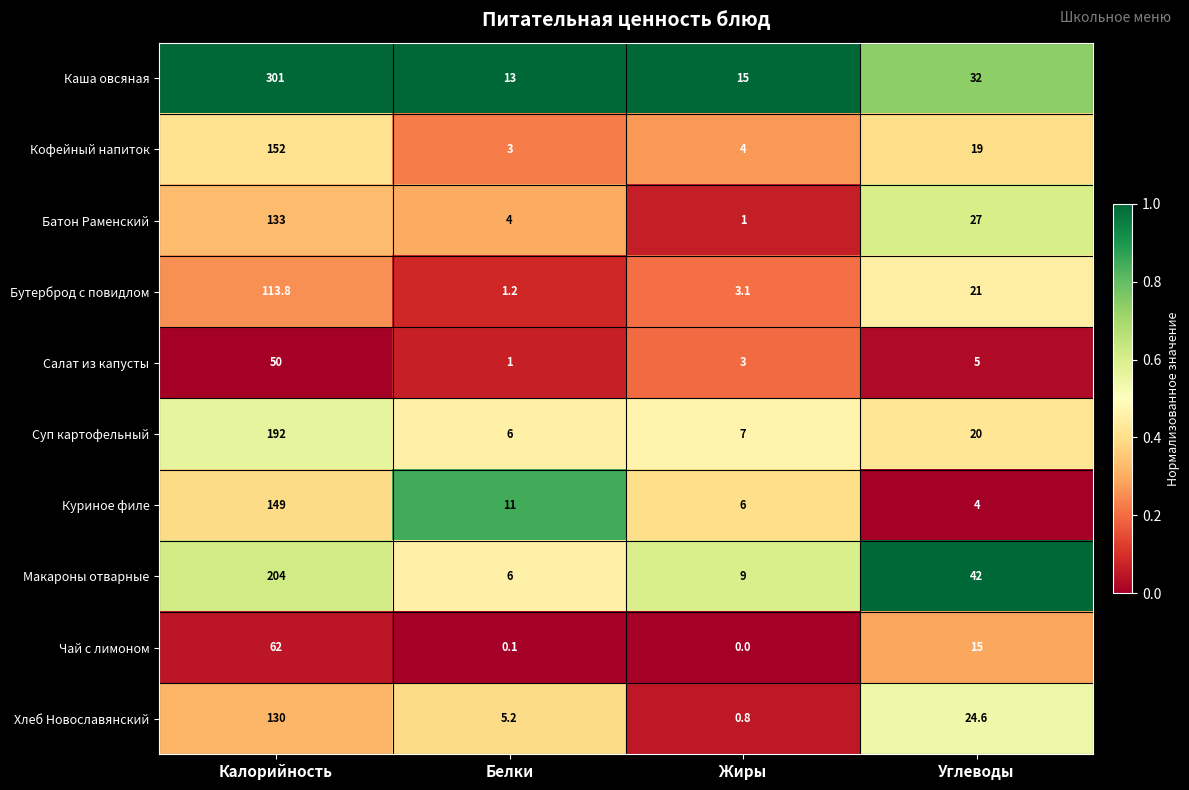

Which series has the widest spread of values?

Каша овсяная